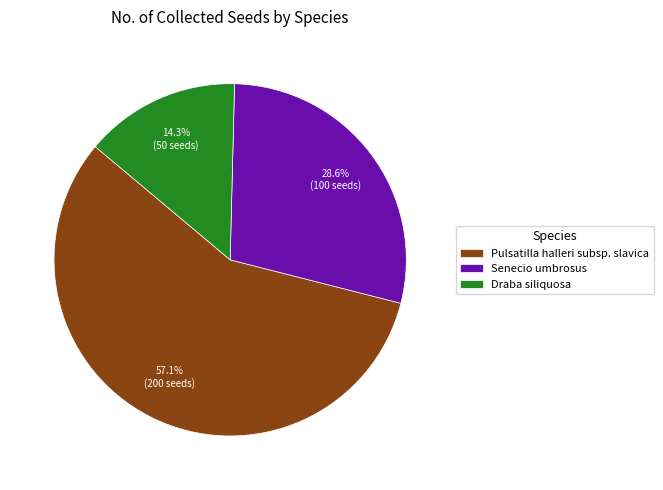

To the nearest percent, what portion does Draba siliquosa represent?

14%